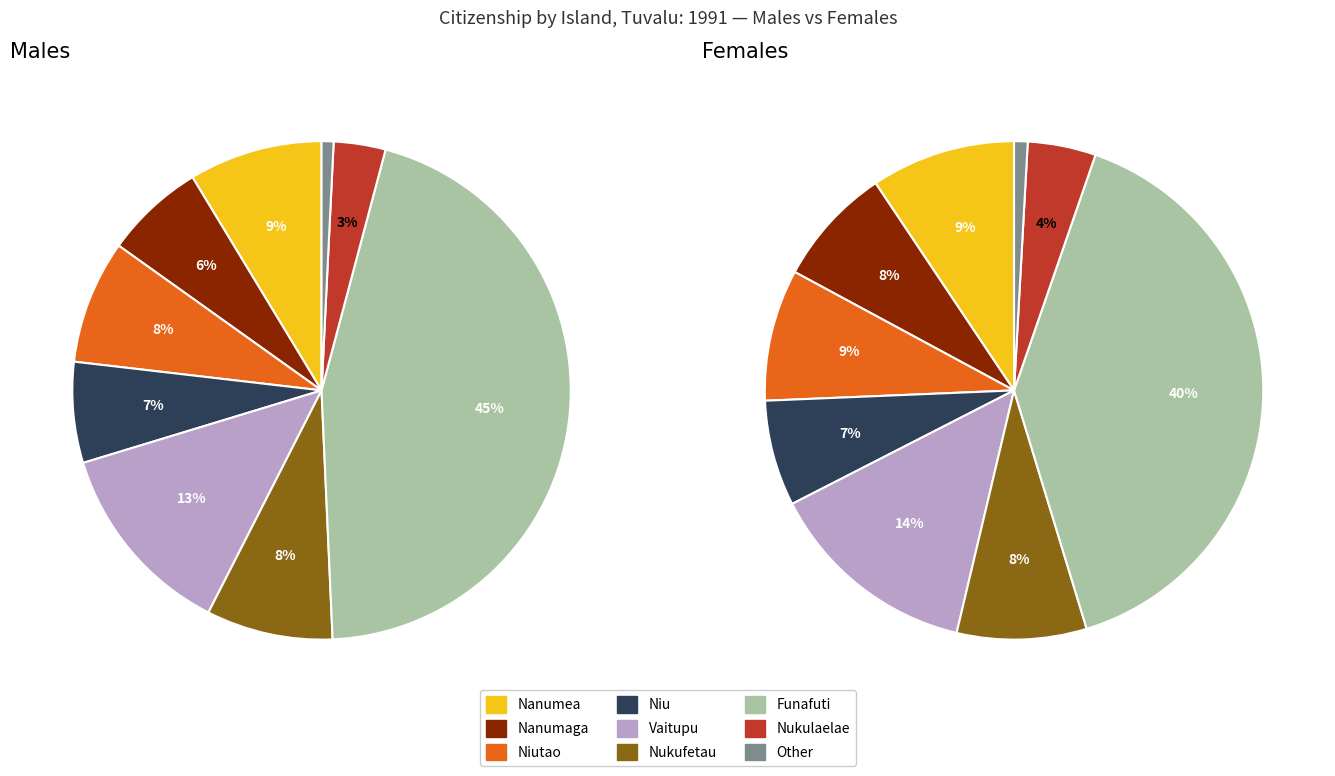

Is there any slice that represents more than half of the pie?

No